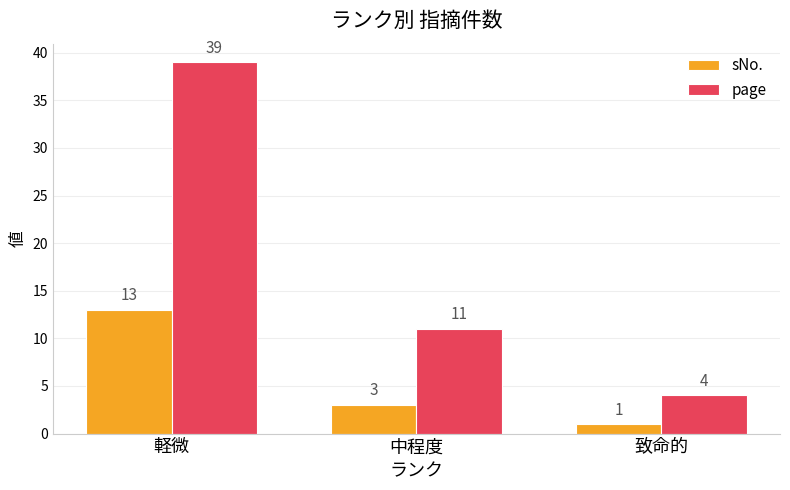

Reading left to right, what are all the values shown in this chart?

sNo.: 軽微=13	中程度=3	致命的=1
page: 軽微=39	中程度=11	致命的=4